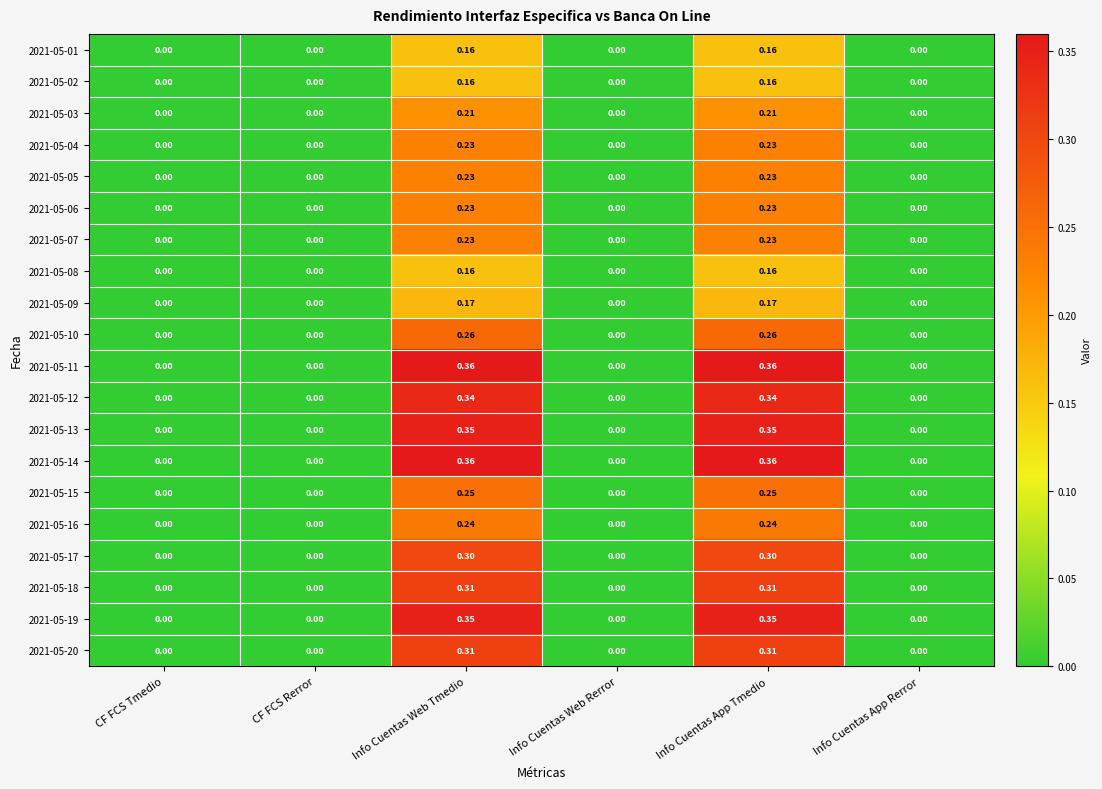

Is the value of 2021-05-19 at Info Cuentas App Tmedio greater than the value of 2021-05-09 at CF FCS Rerror?

Yes